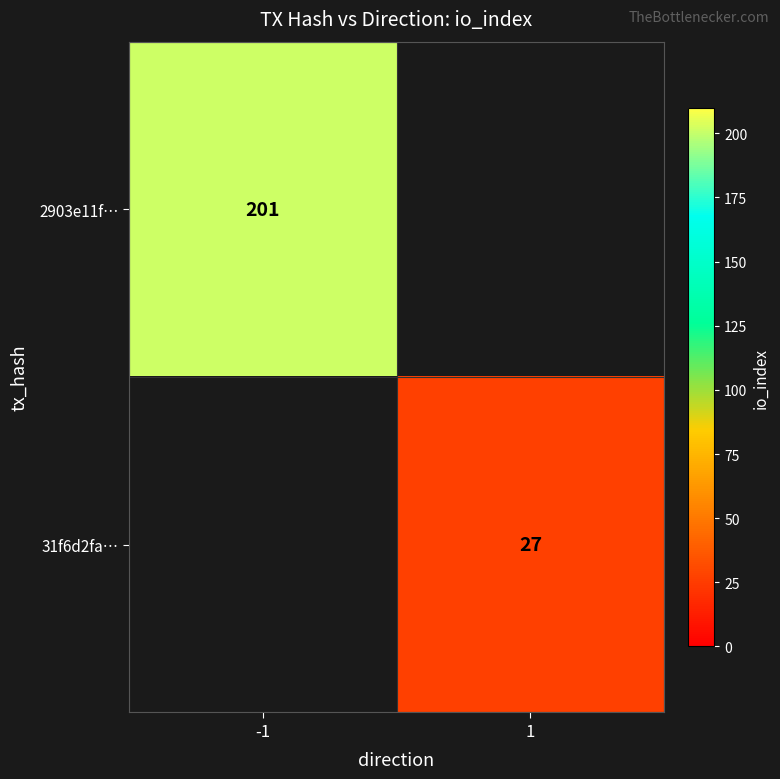

What is the smallest value displayed?

27.0